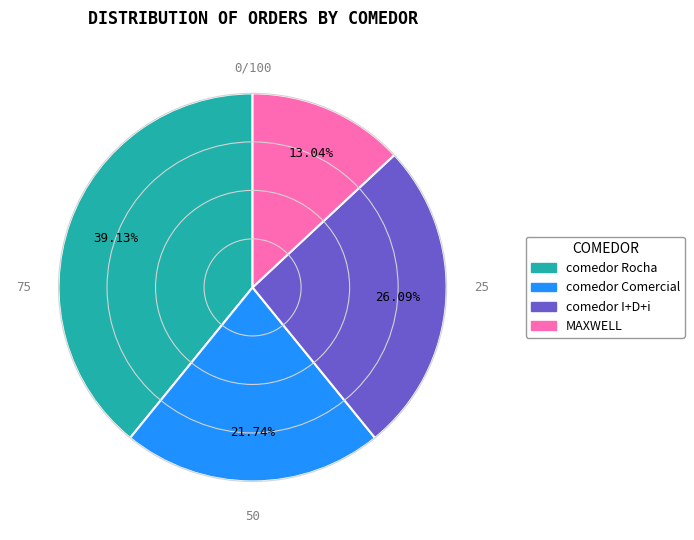

To the nearest percent, what is the combined percentage of comedor Comercial and comedor I+D+i?

48%